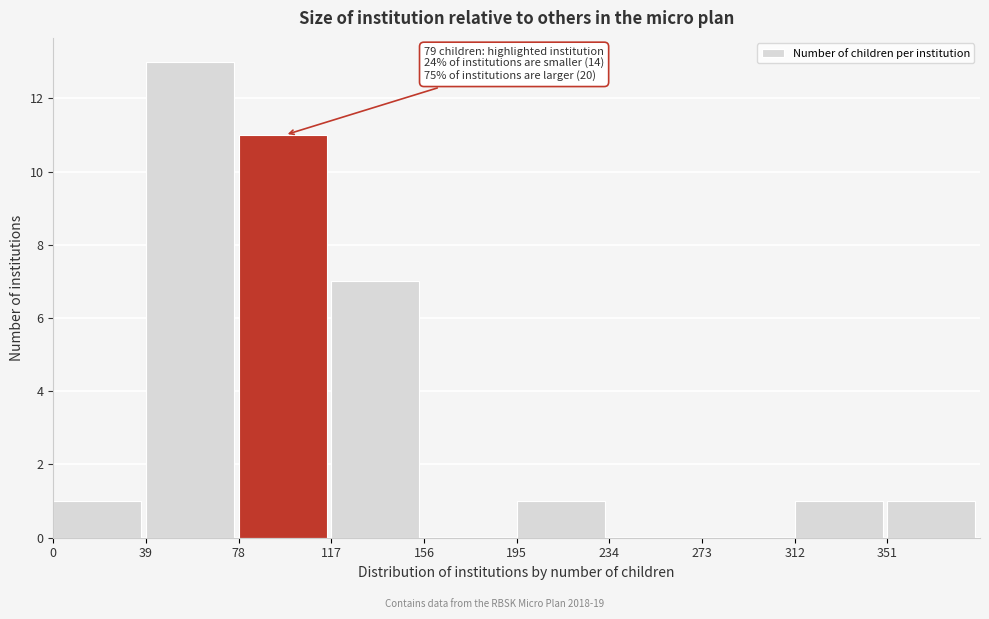

Over which range of the x-axis is the bar tallest?

39 to 78